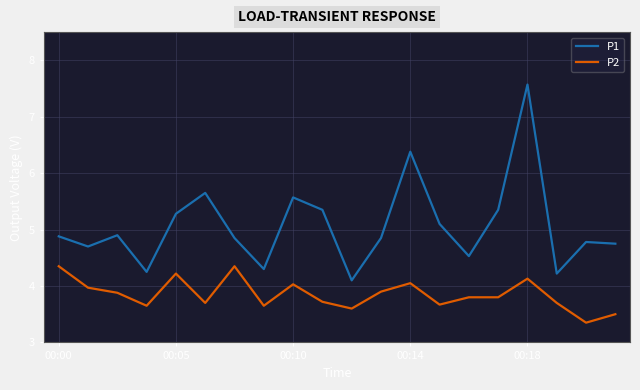

True or false: P1 and P2 cross at least once.

False